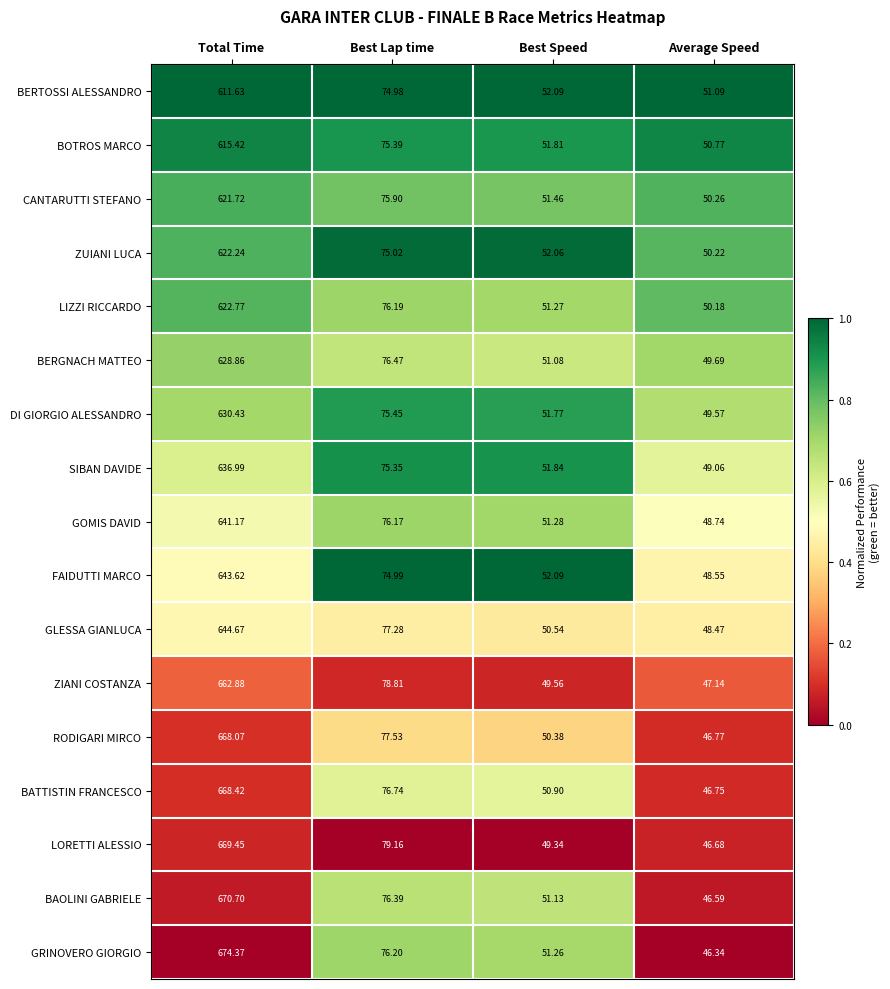

At which label does BOTROS MARCO first exceed 75?

Total Time